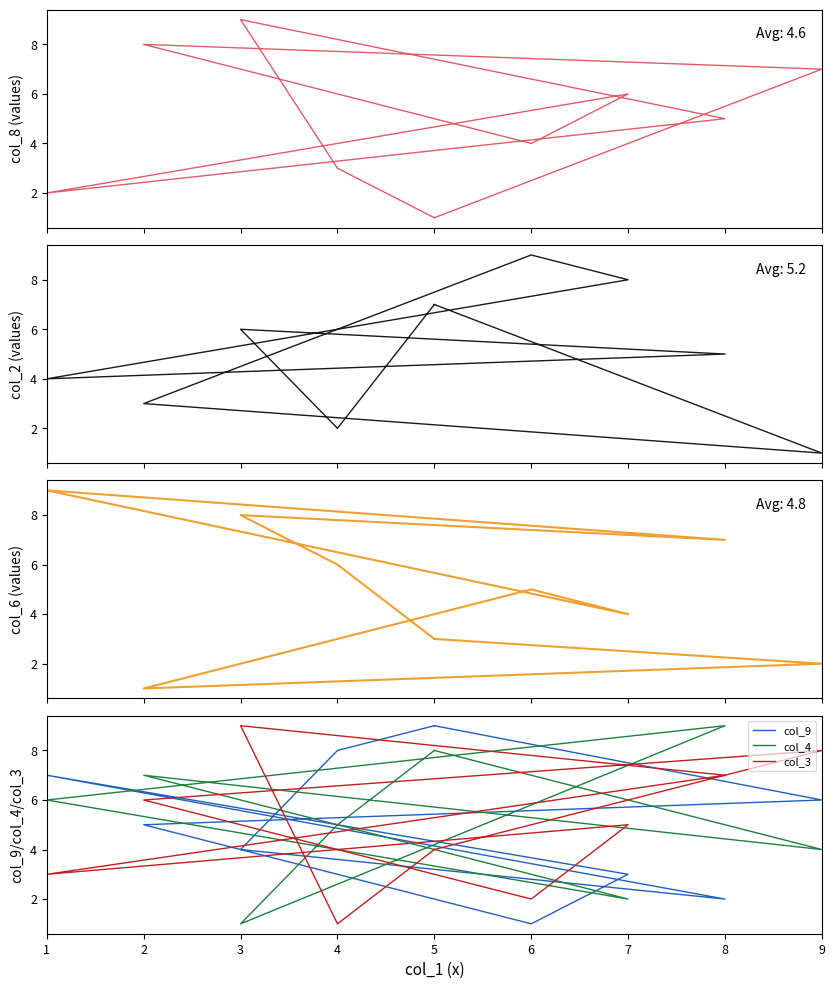

At which category does the chart reach its peak across all series?

3